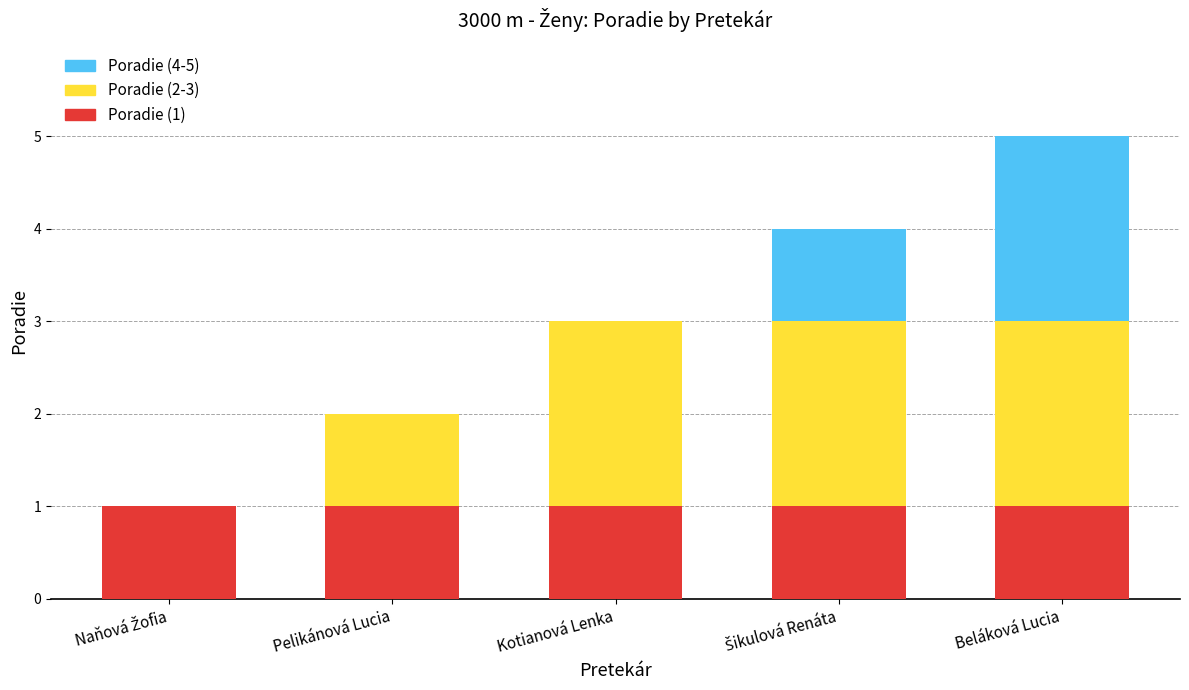

How many data points does each series have?

5